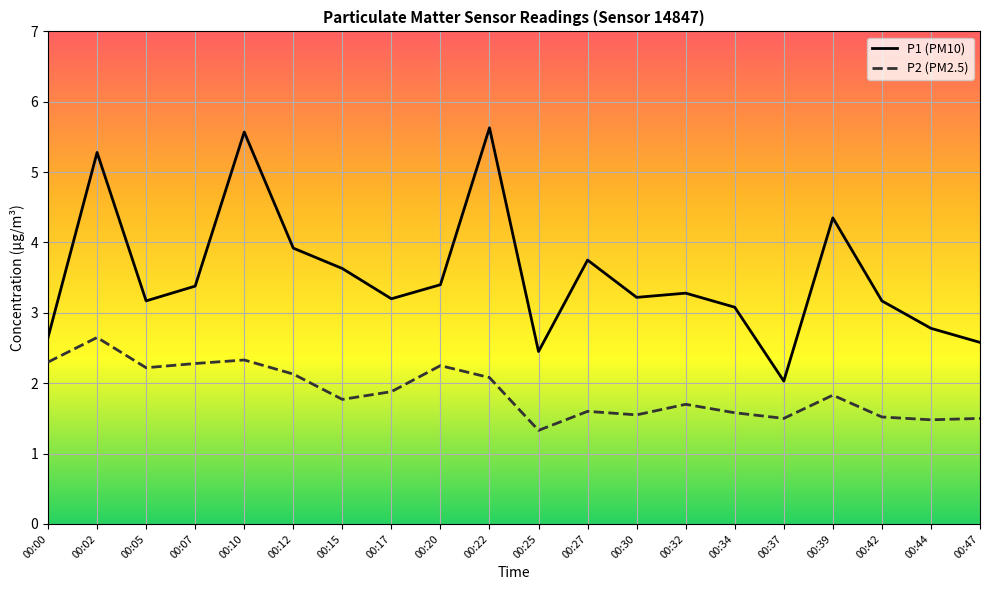

At which category does P2 (PM2.5) reach its first local peak?

00:02